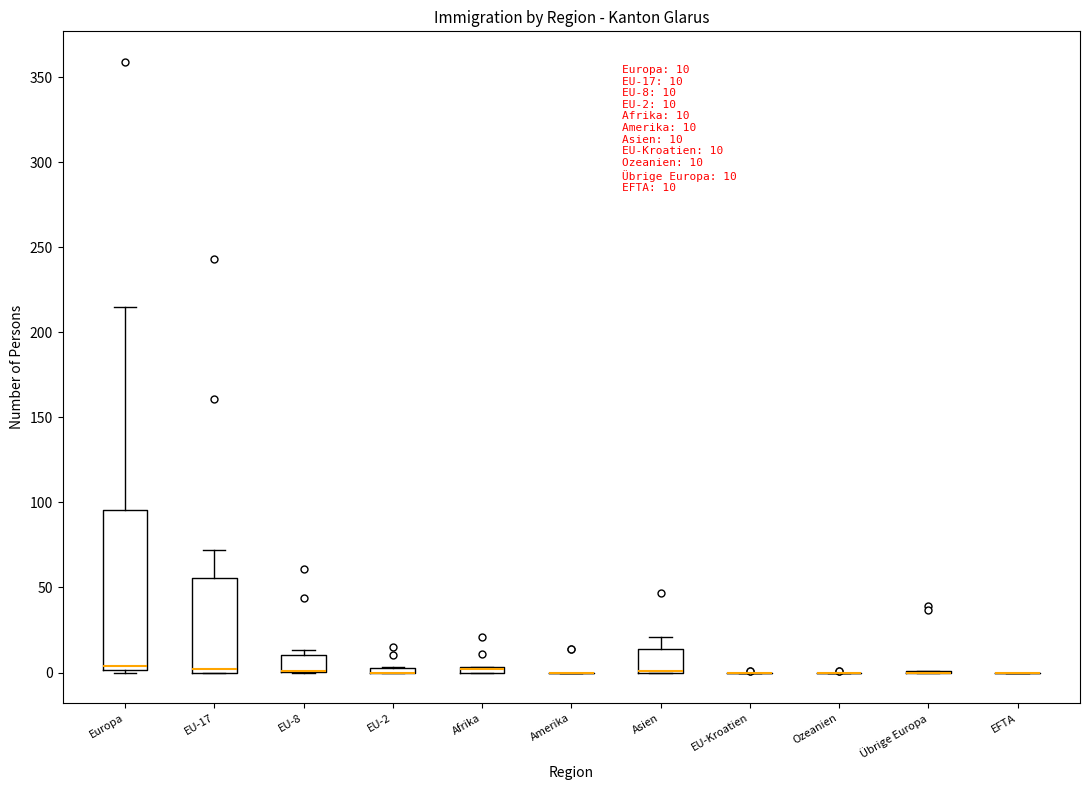

Which box is the tallest, from its lower edge to its upper edge?

Europa